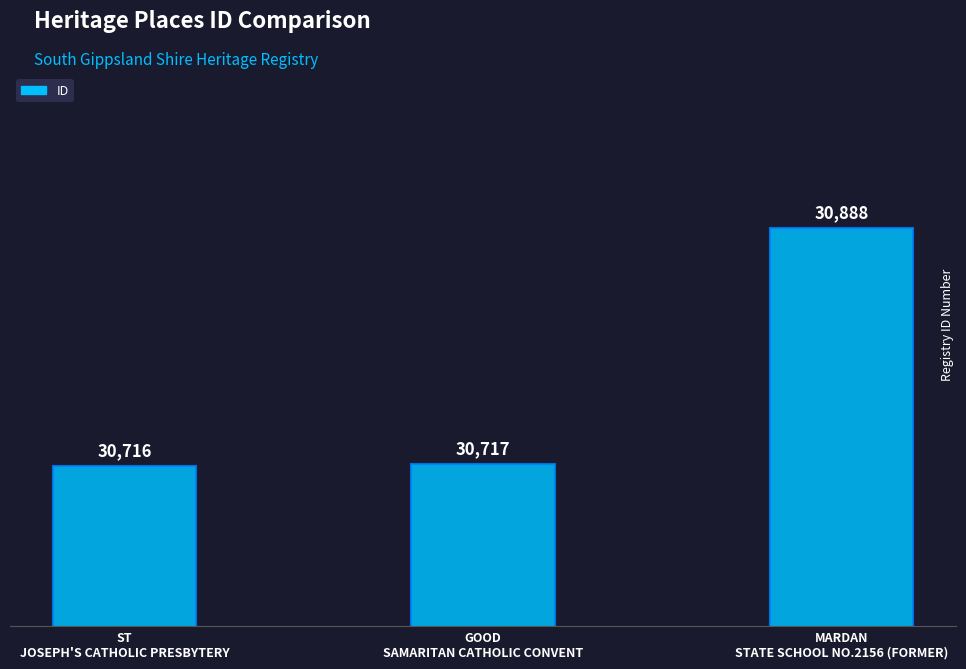

What is the average value?

30774